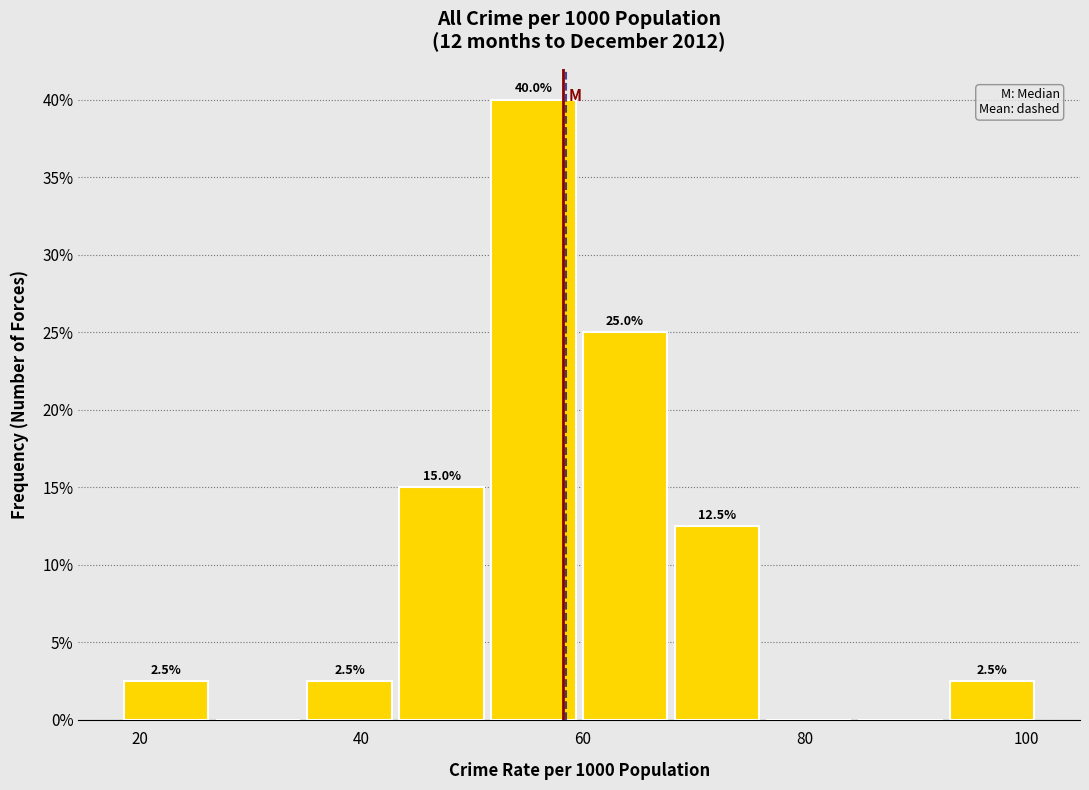

Which range on the x-axis has the tallest bar?

52 to 60